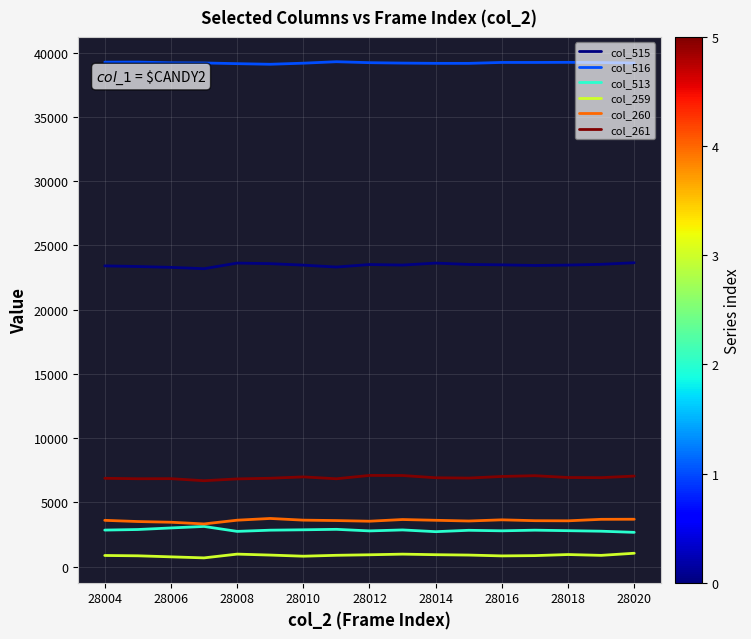

True or false: col_515 and col_260 intersect in this chart.

False